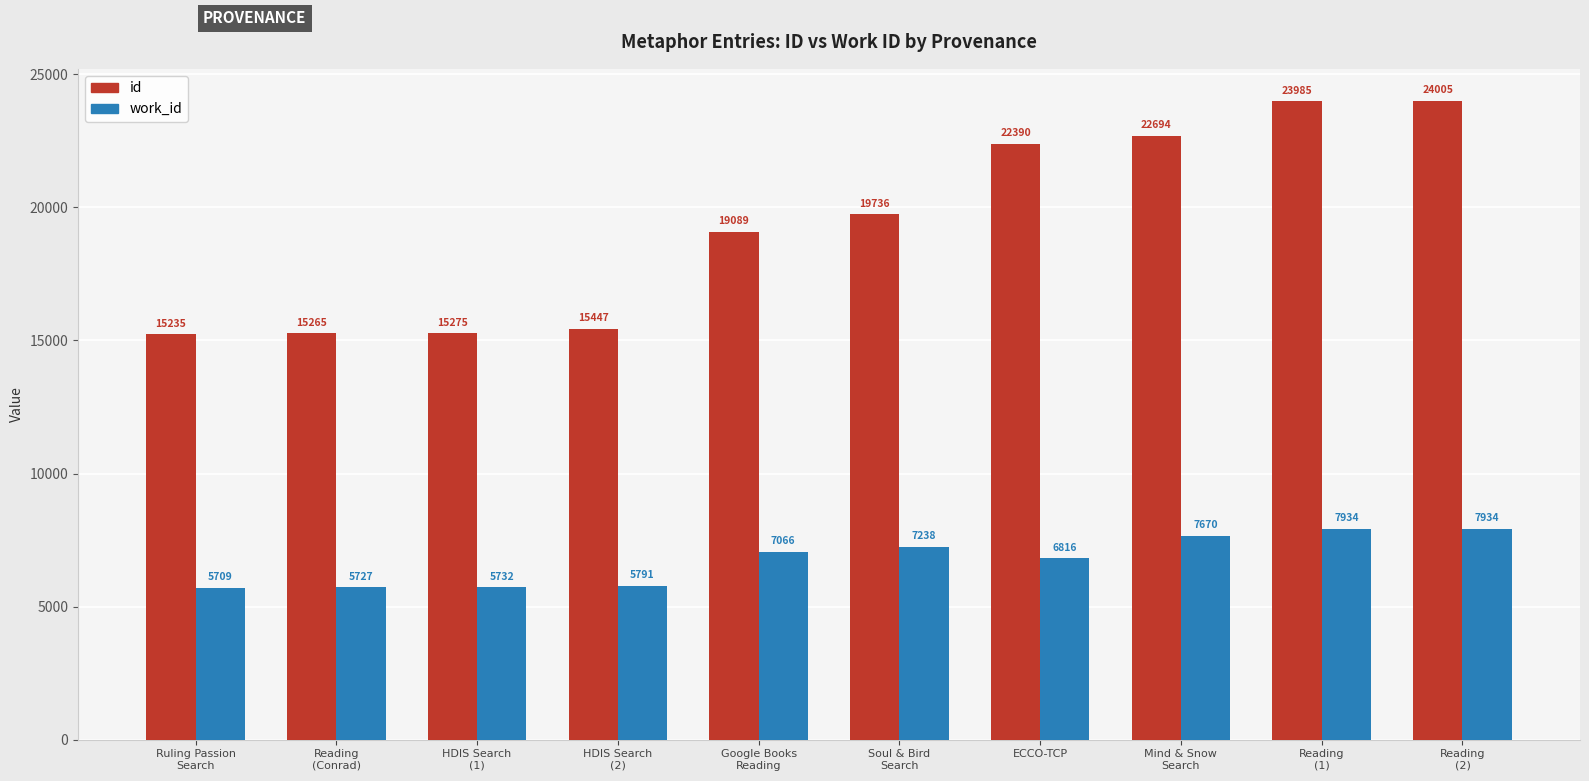

Count the number of data series in this chart.

2